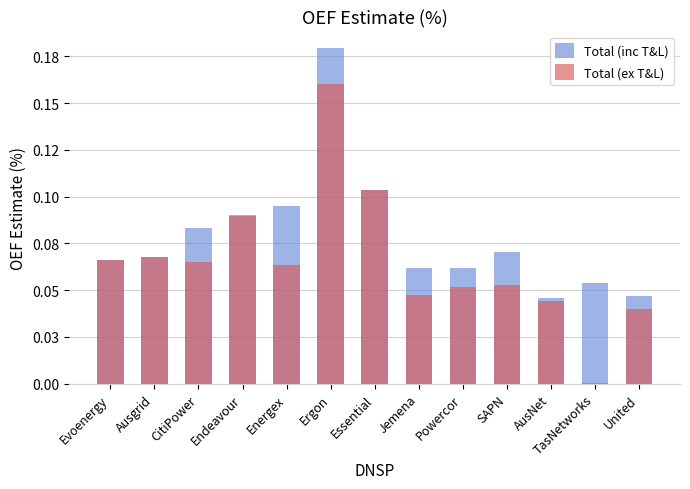

Between Endeavour and Powercor, which series saw the biggest shift?

Total (ex T&L)